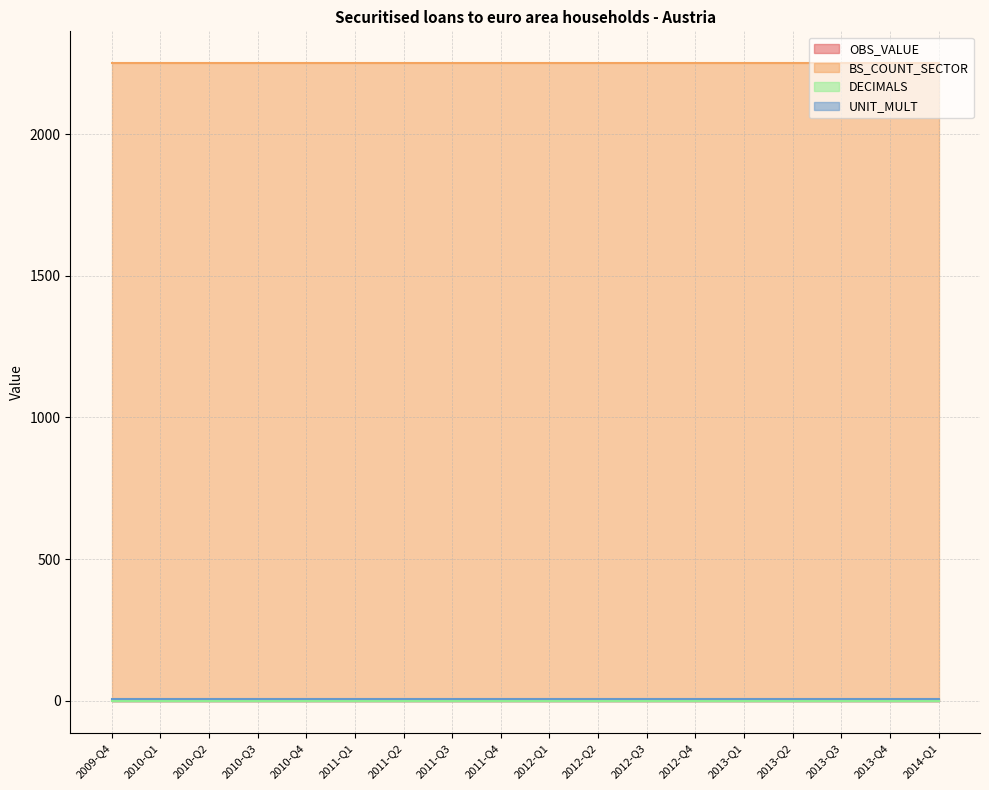

Which series changed the most between 2010-Q4 and 2013-Q2?

OBS_VALUE